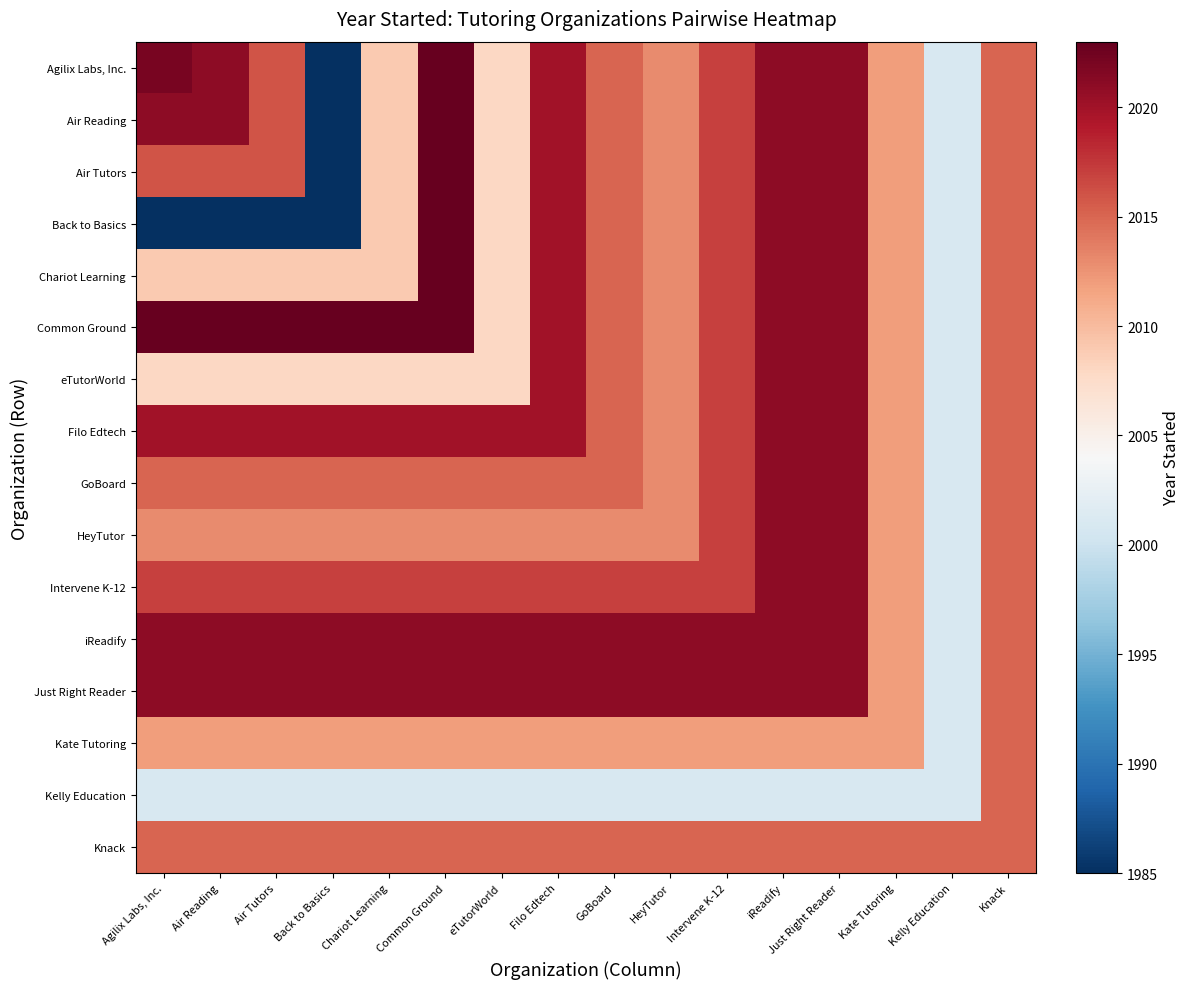

Which category has the highest value across all series?

Common Ground